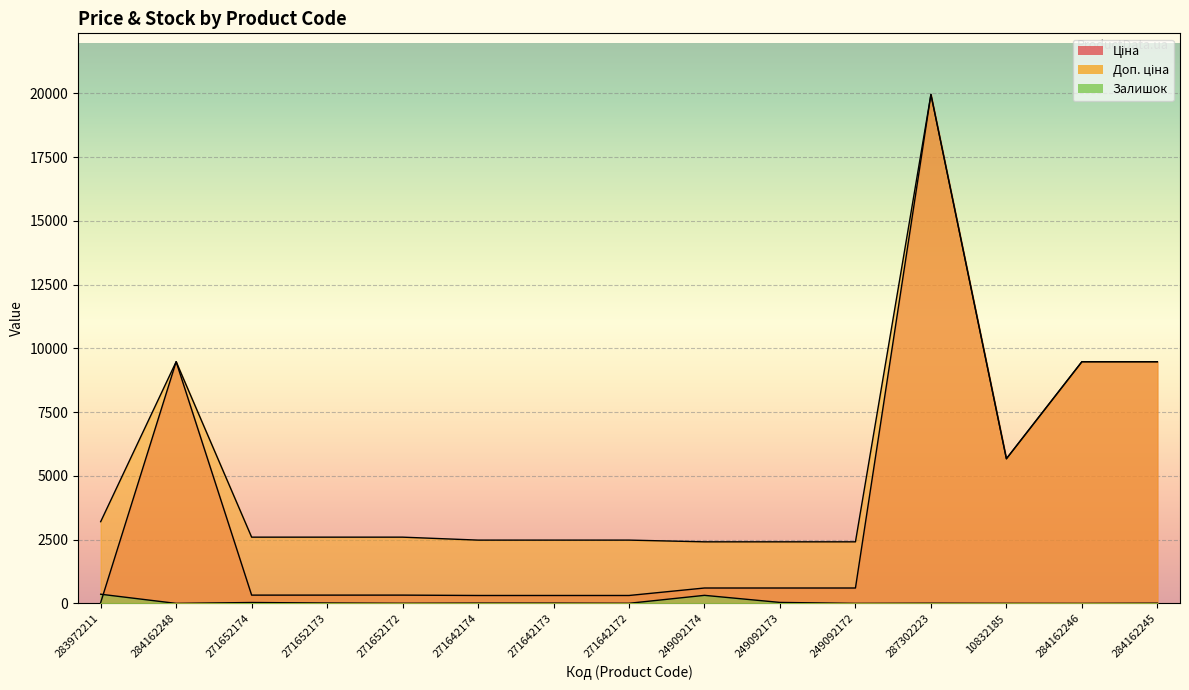

At which label does Ціна reach its minimum?

283972211